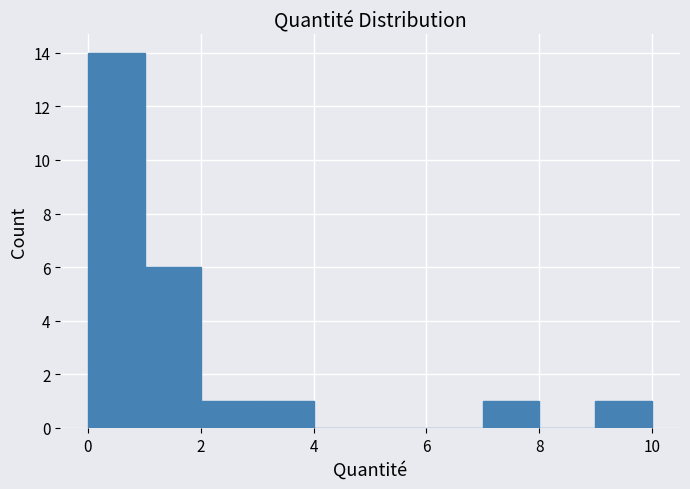

How tall is the bar that spans 0 to 1 on the x-axis? Neither the bar edges nor the heights are printed on the chart, so give them approximately, as read against the axes.

14